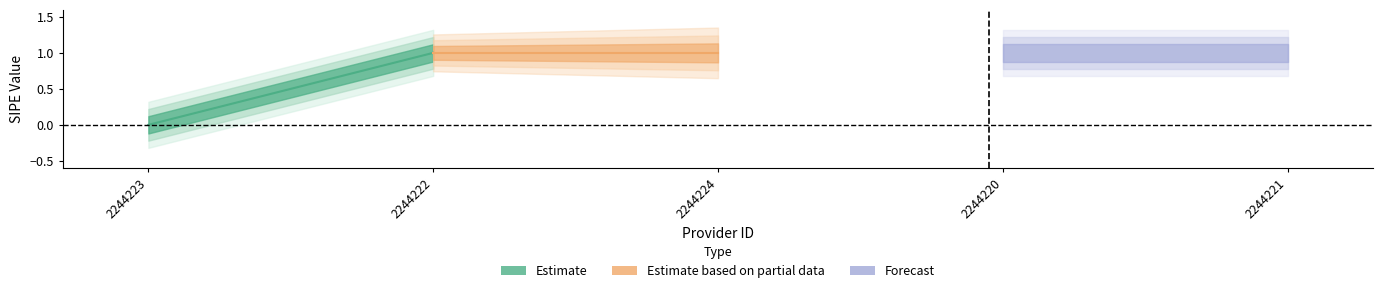

The value at 2244222 is 1. True or false?

True